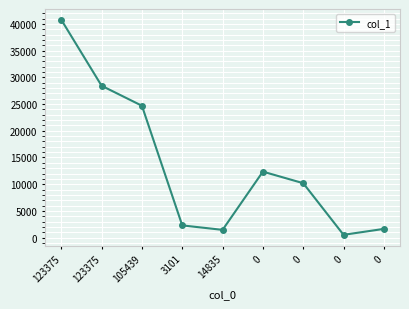

Reading left to right, extract all data points from this chart.

40781	28428	24684	2290	1454	12353	10190	526	1637